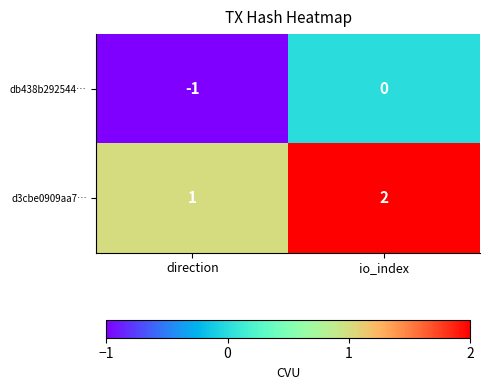

Reading left to right, what are all the values shown in this chart?

db438b292544…: -1	0
d3cbe0909aa7…: 1	2